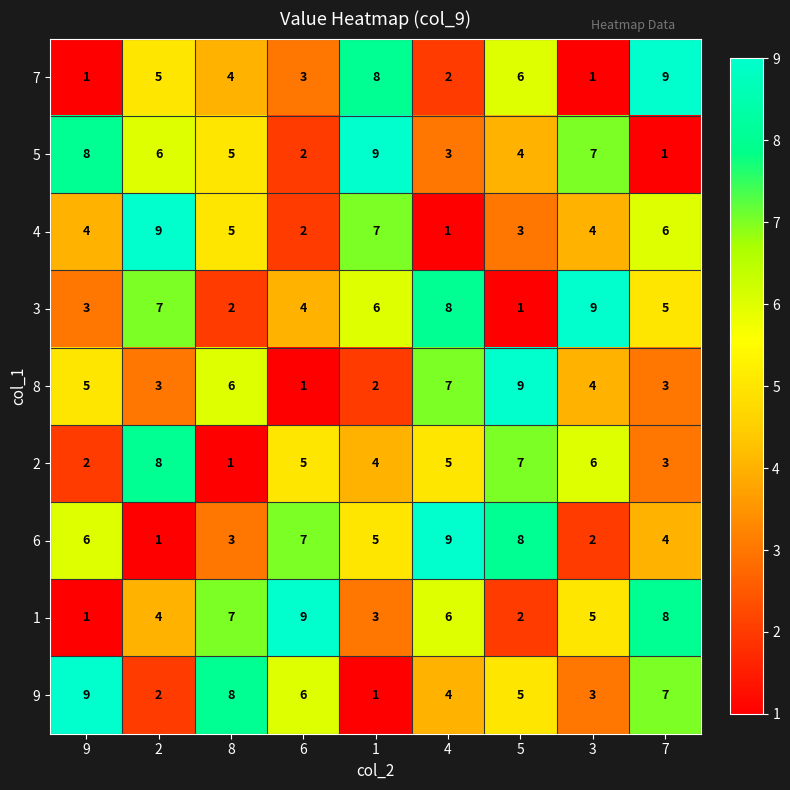

What is the maximum value shown in the chart?

9